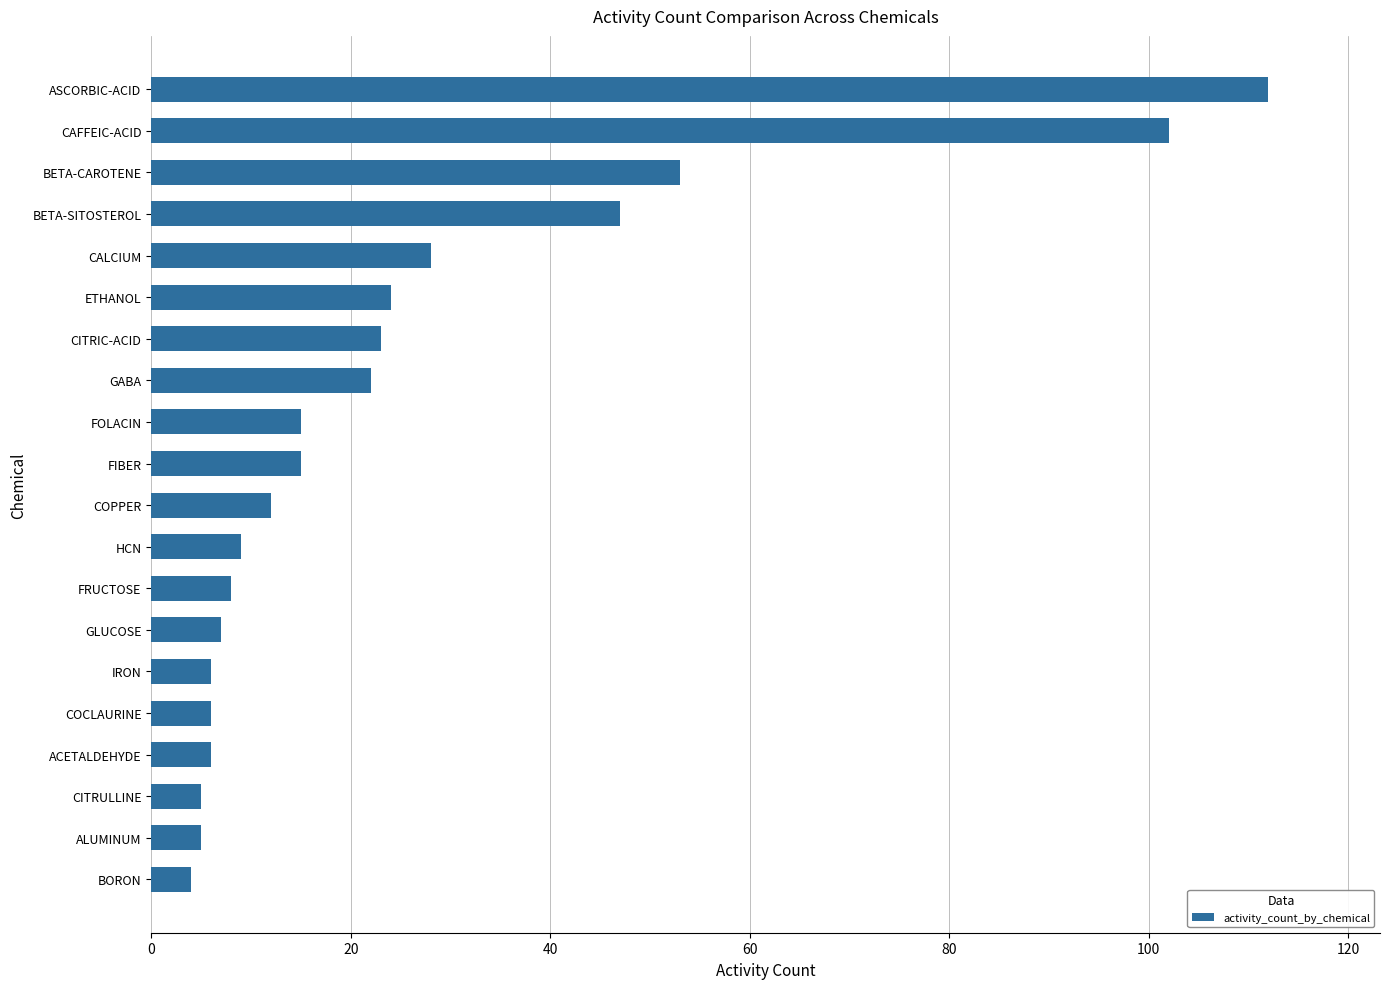

What is the smallest value displayed?

4